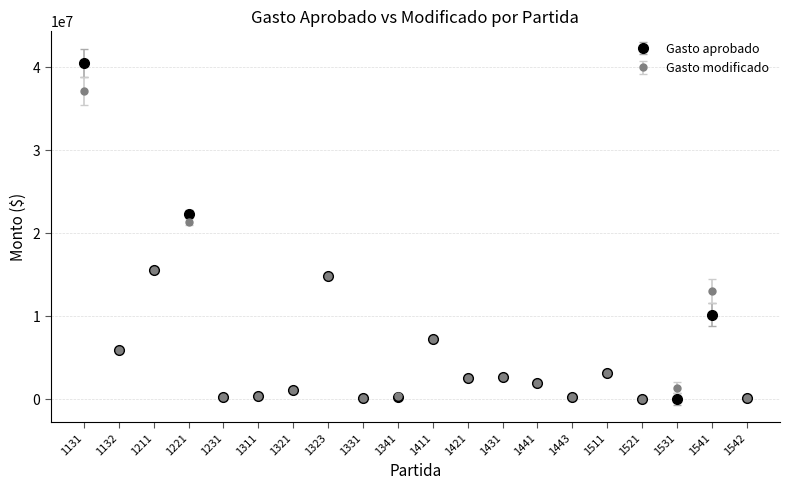

What are all the series names shown in the legend?

Gasto aprobado, Gasto modificado